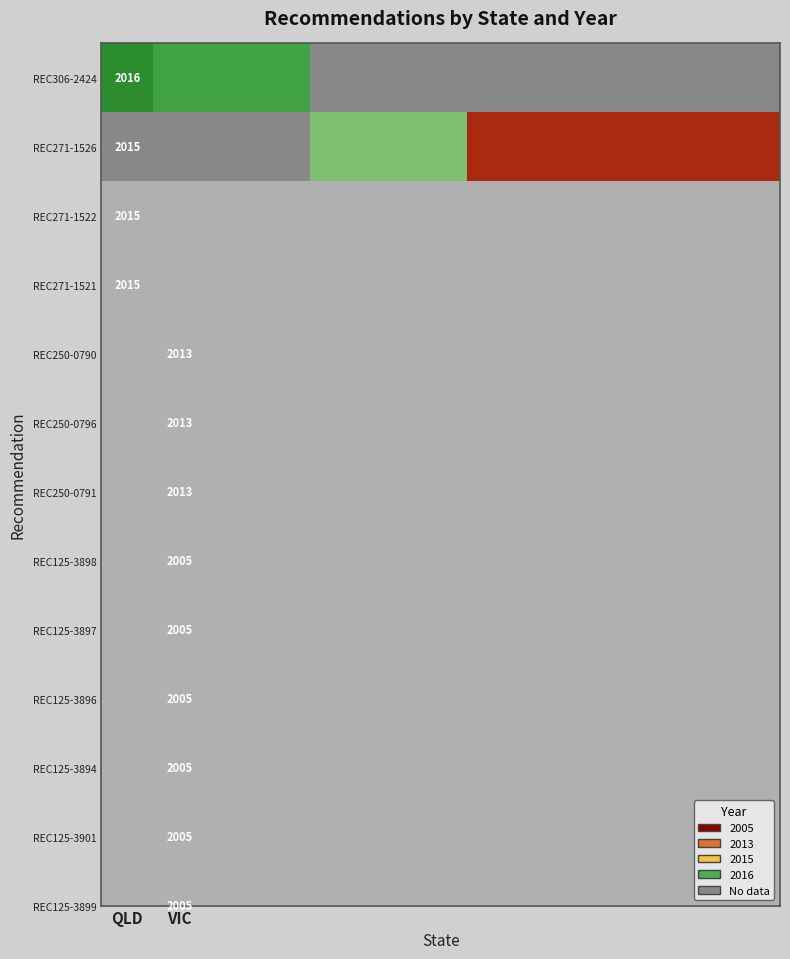

Which category has the highest value across all series?

QLD